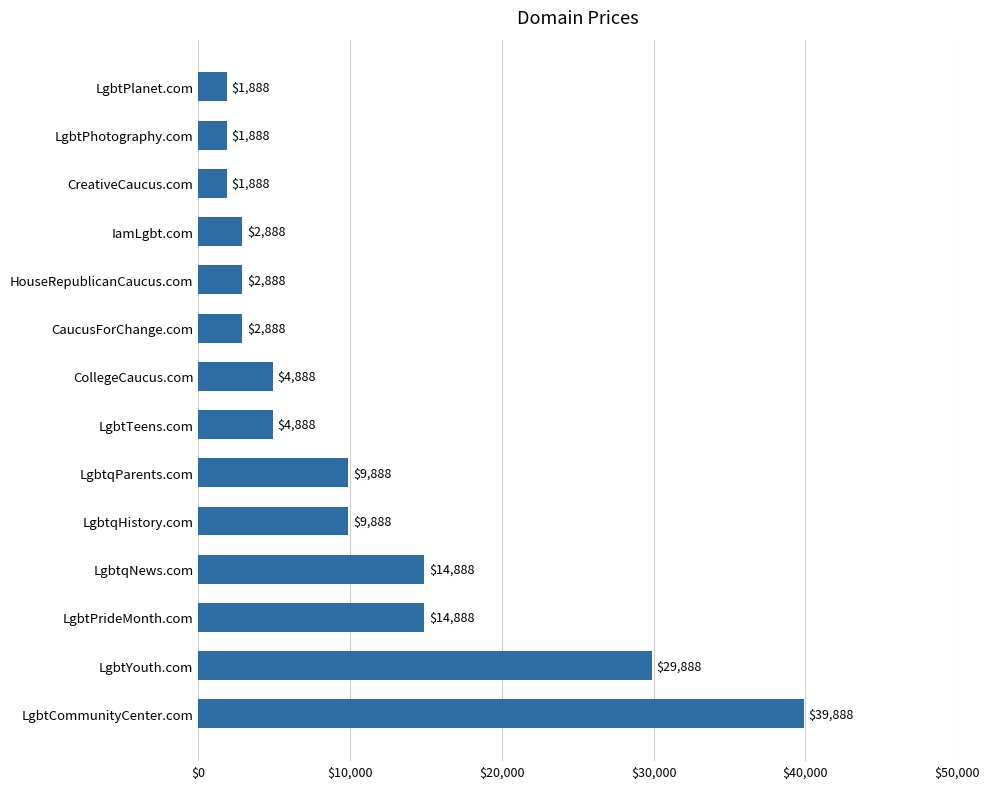

Are the bars horizontal?

Yes